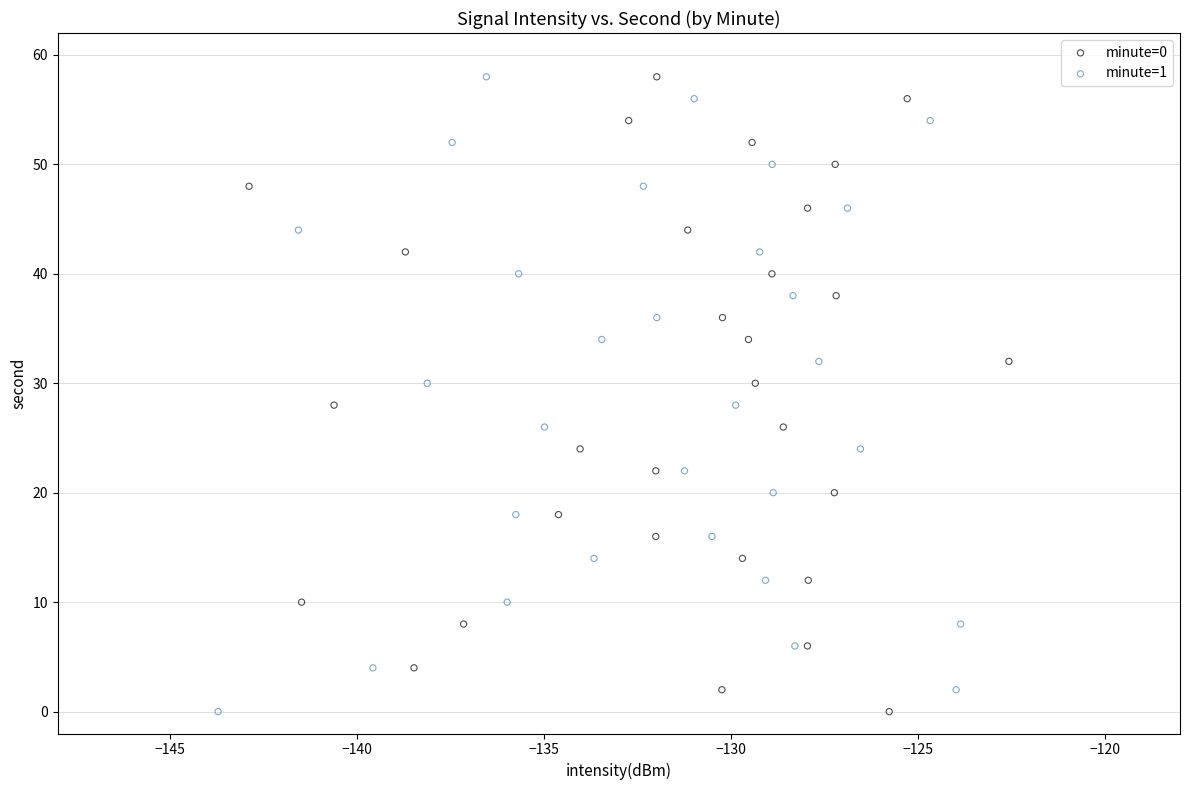

What are all the series names shown in the legend?

minute=0, minute=1